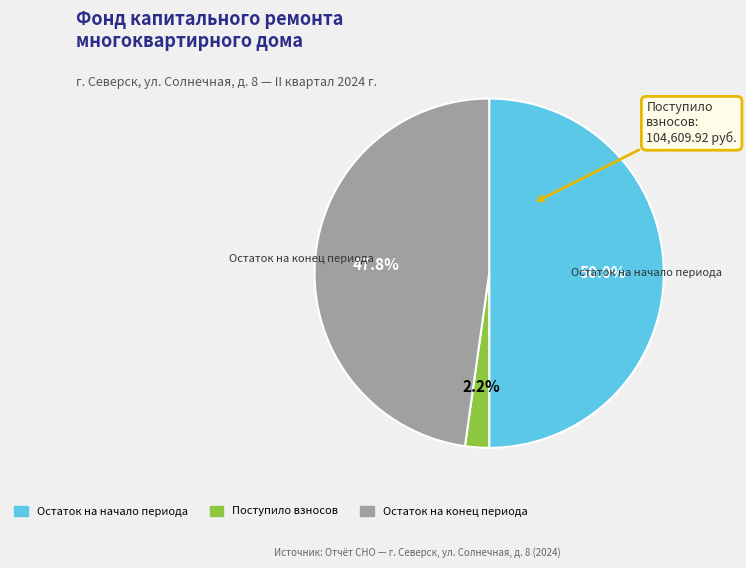

Between Остаток на начало периода and Поступило взносов, which is larger?

Остаток на начало периода